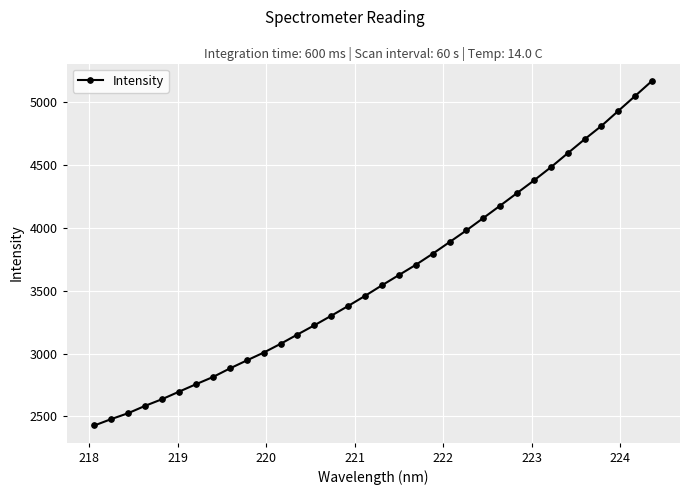

What is the difference between the maximum and second lowest values?

2691.9